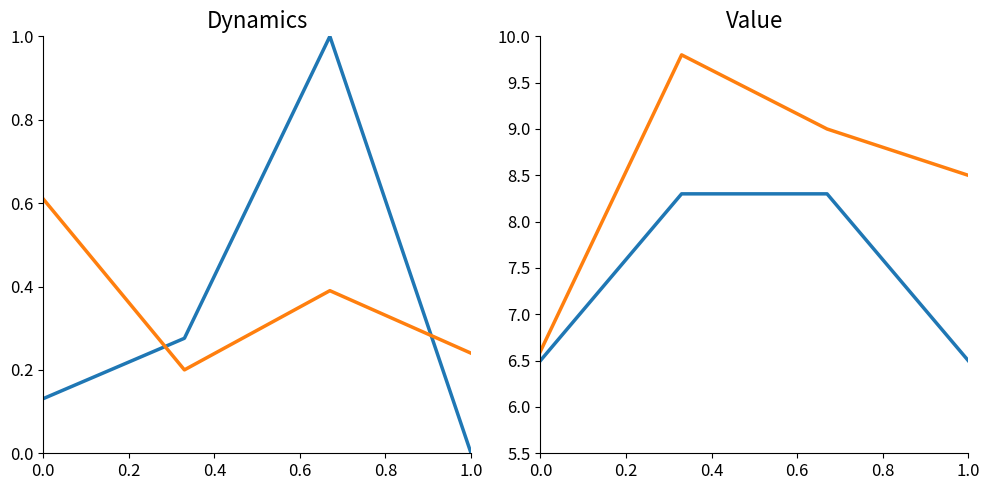

Rank the series at 0.0 from lowest to highest value.

GR code (normalized), WoRMS ID (normalized), GR code (value), WoRMS ID (value)